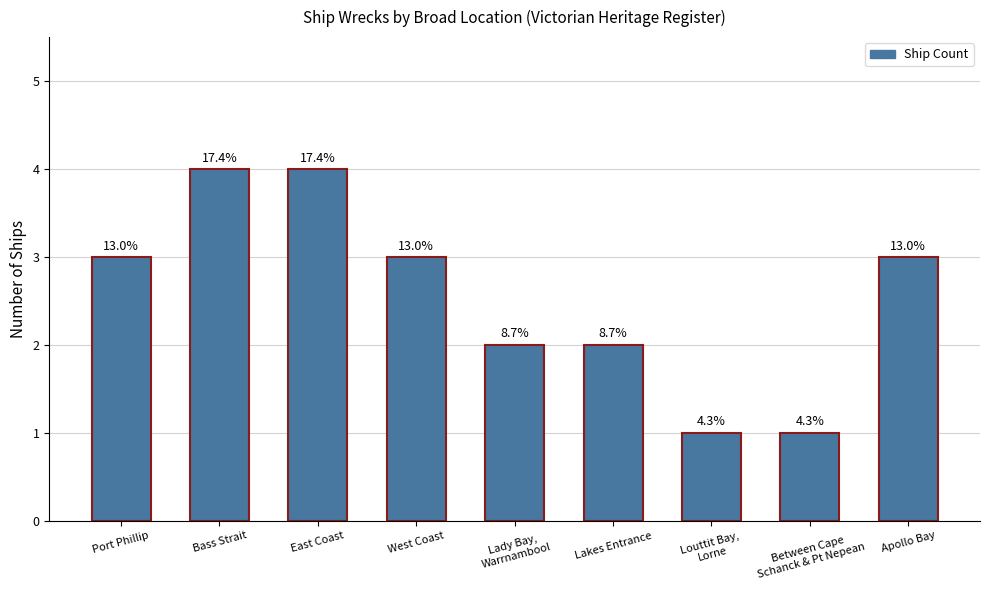

What is the smallest value displayed?

1